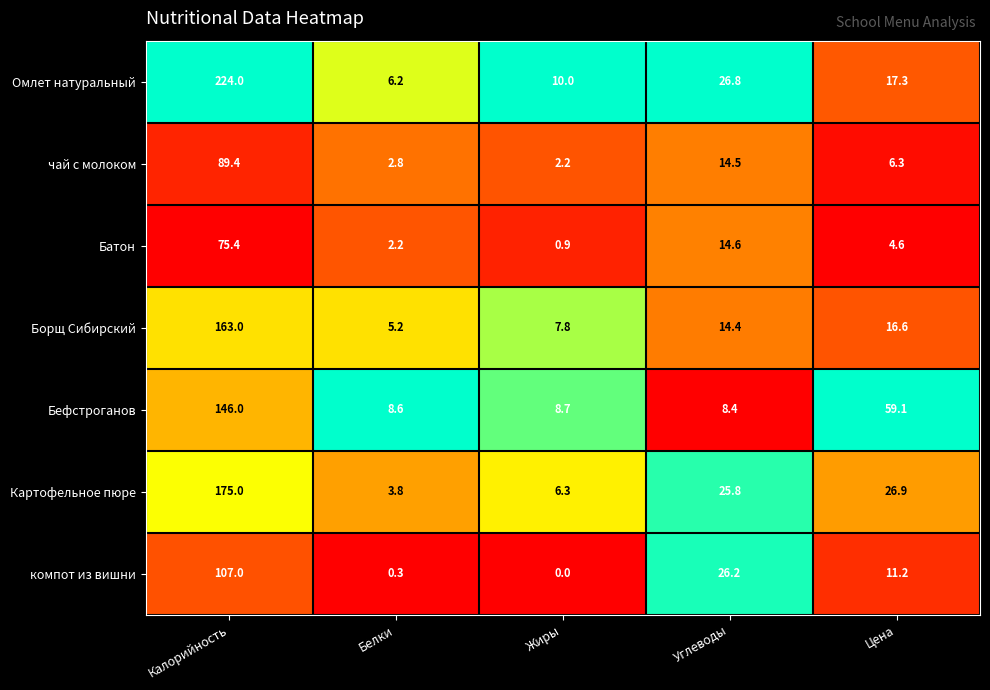

Which series has the largest range (max minus min)?

Омлет натуральный